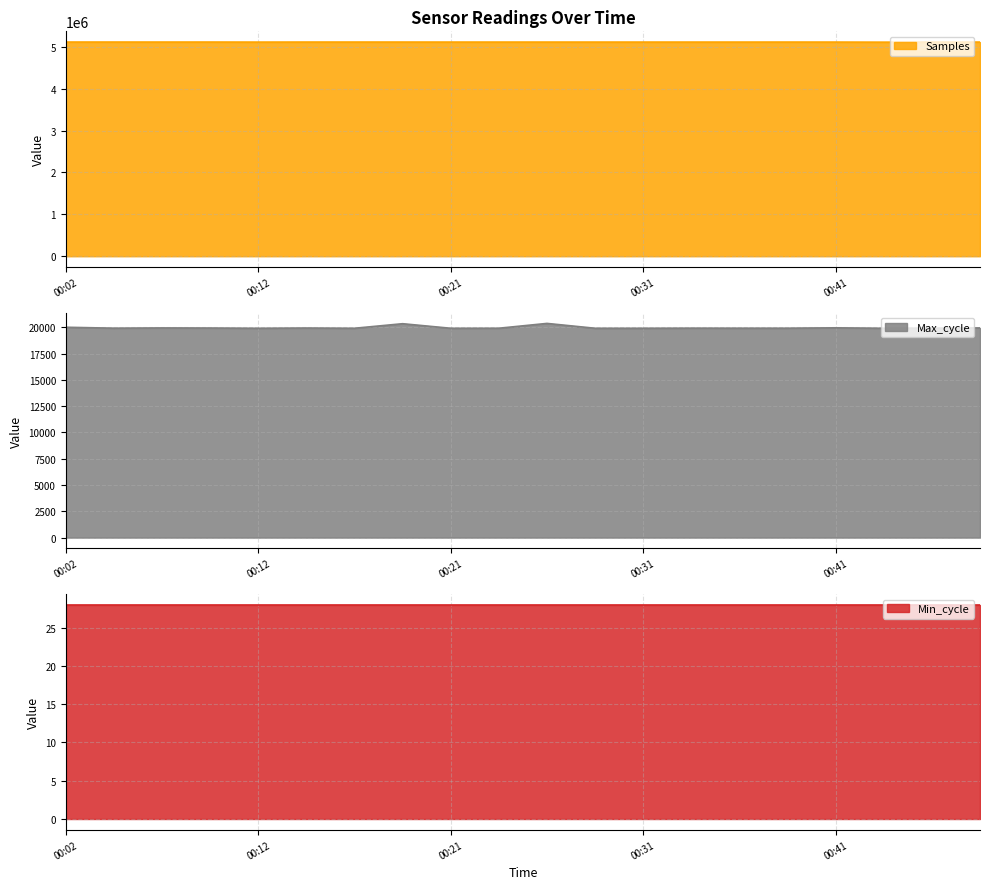

Which series has the largest range (max minus min)?

Samples